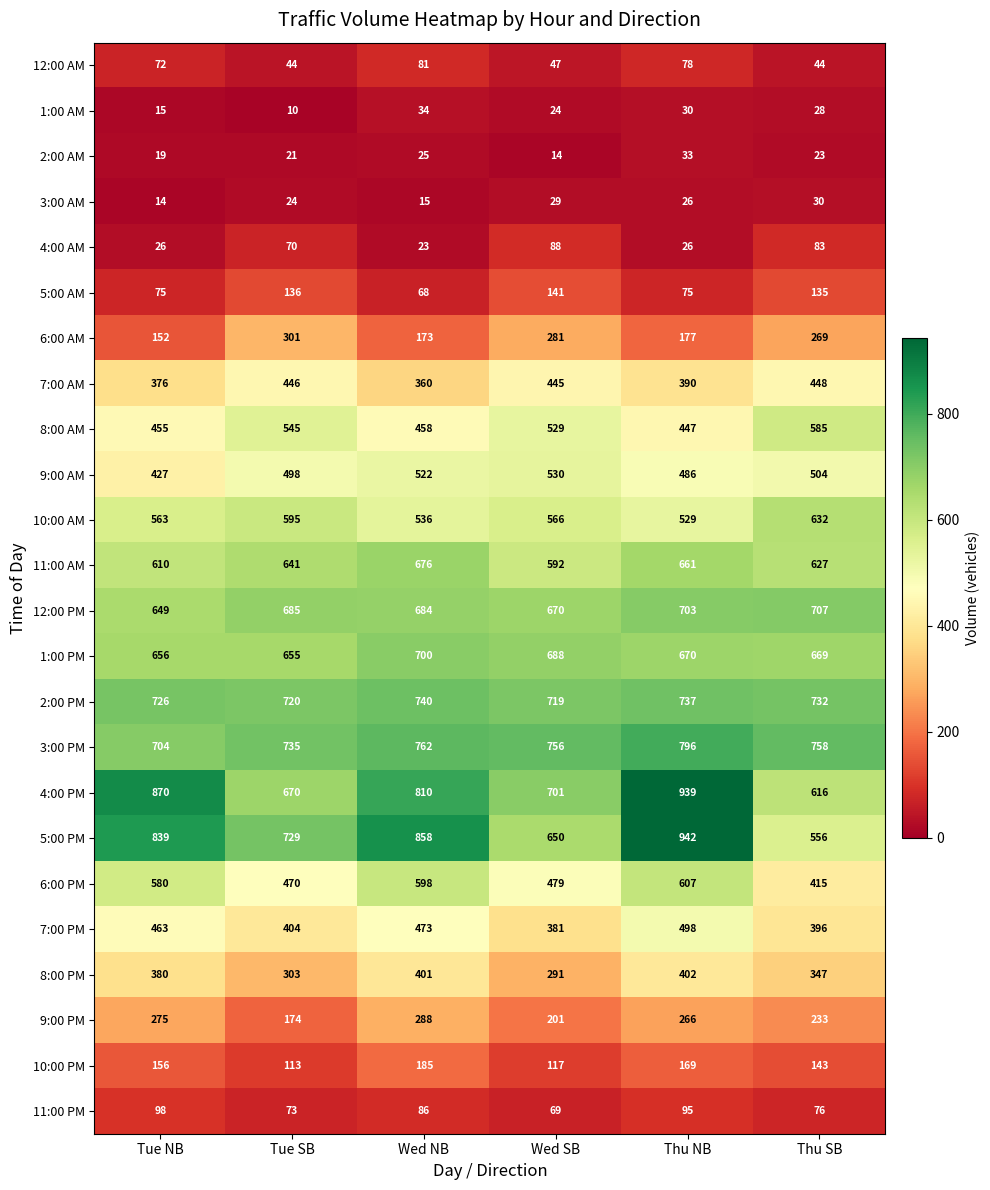

Between Tue NB and Wed NB, which series saw the biggest shift?

9:00 AM